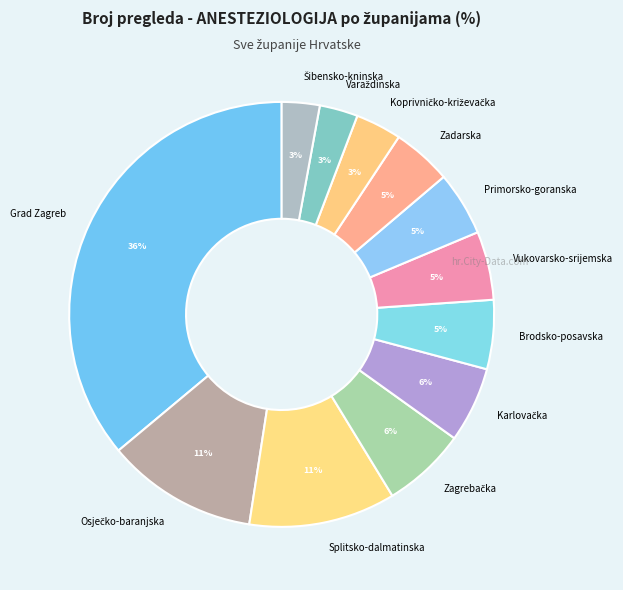

Which slice is the largest?

Grad Zagreb